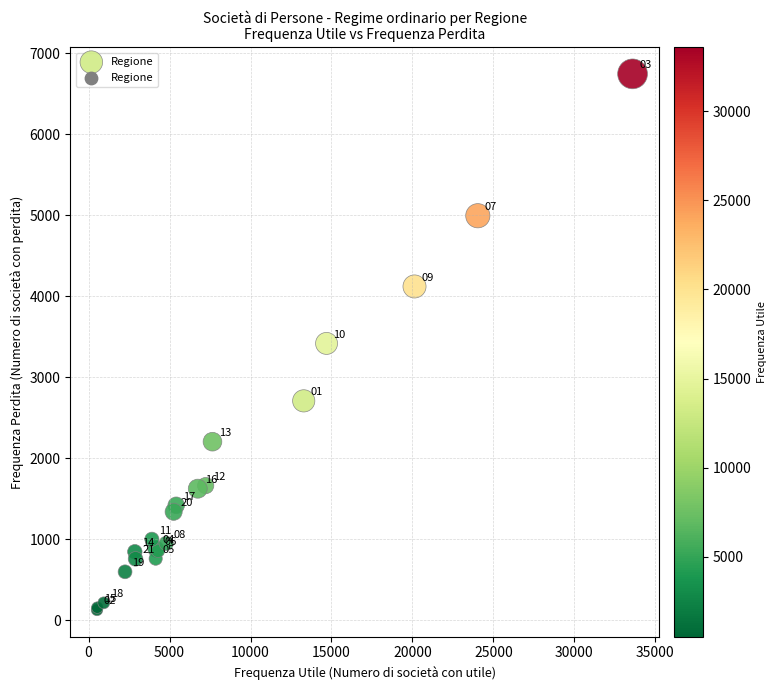

What Y value in the scatter plot is closest to 3437?

3419